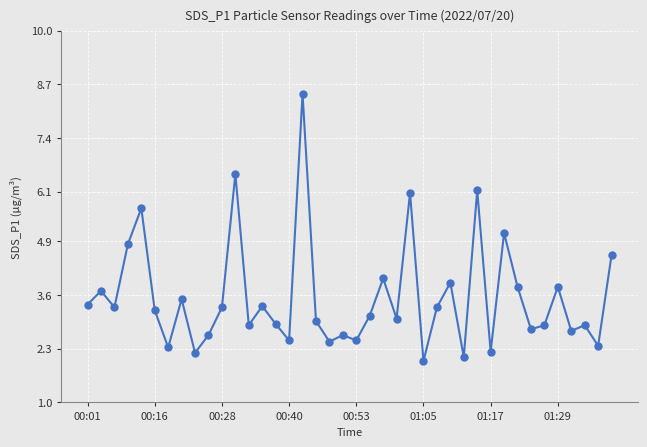

What is the difference between the maximum and minimum values?

6.5